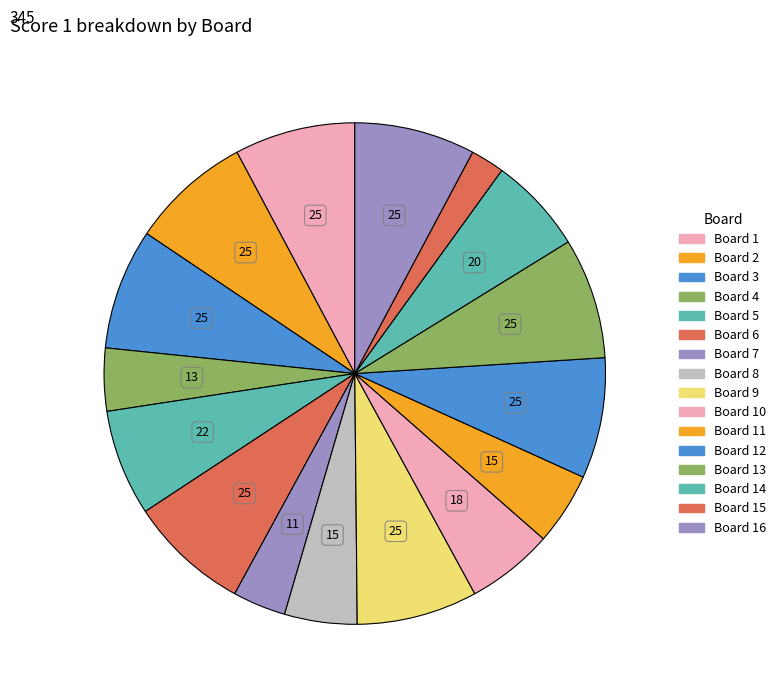

Is there any slice that represents more than half of the pie?

No